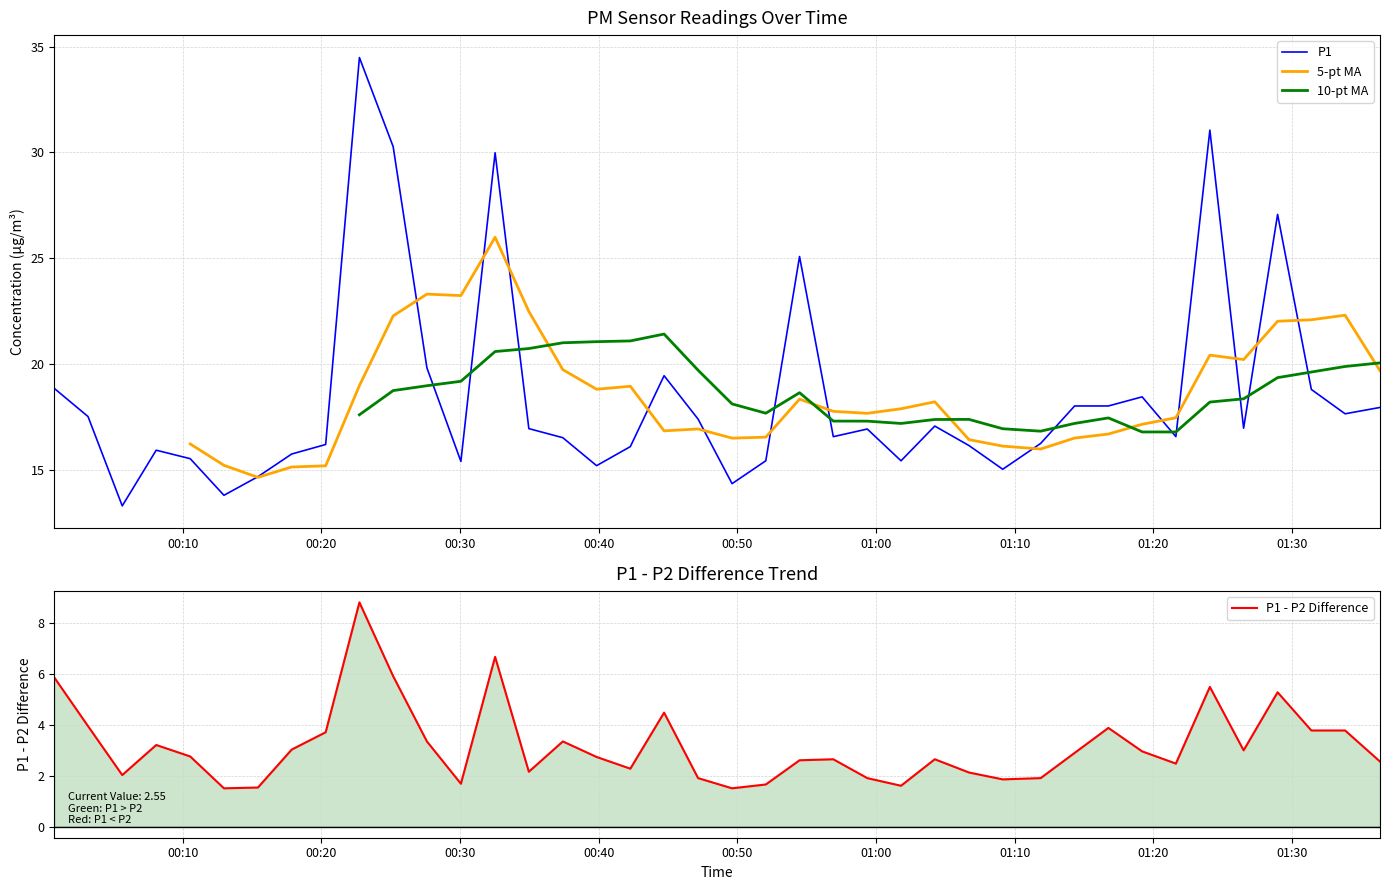

True or false: P1 - P2 Difference and P1 cross at least once.

False